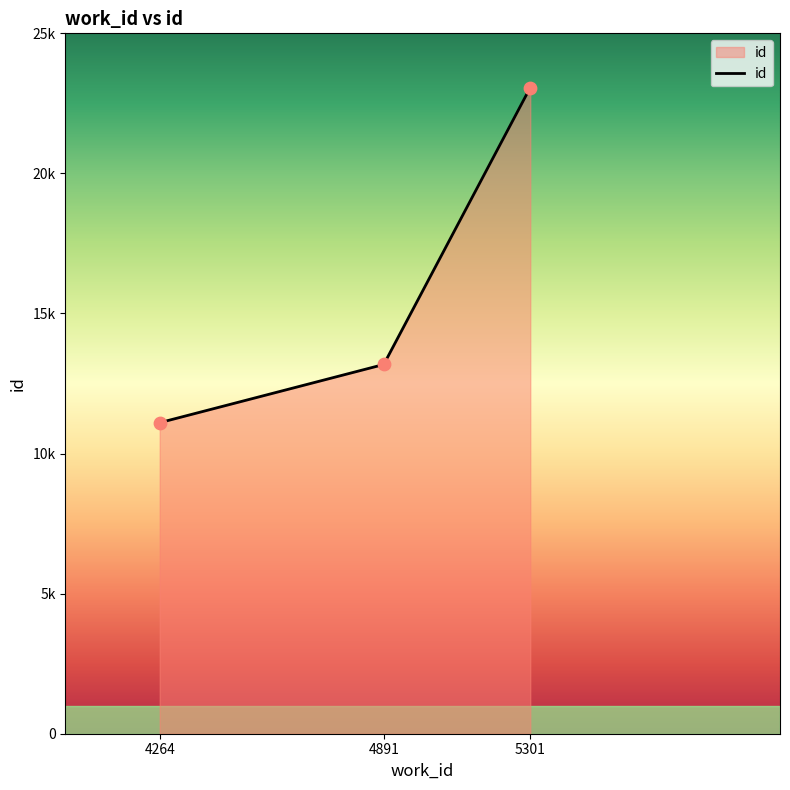

Approximately how many times larger is the value at 5301 compared to 4264?

2.1